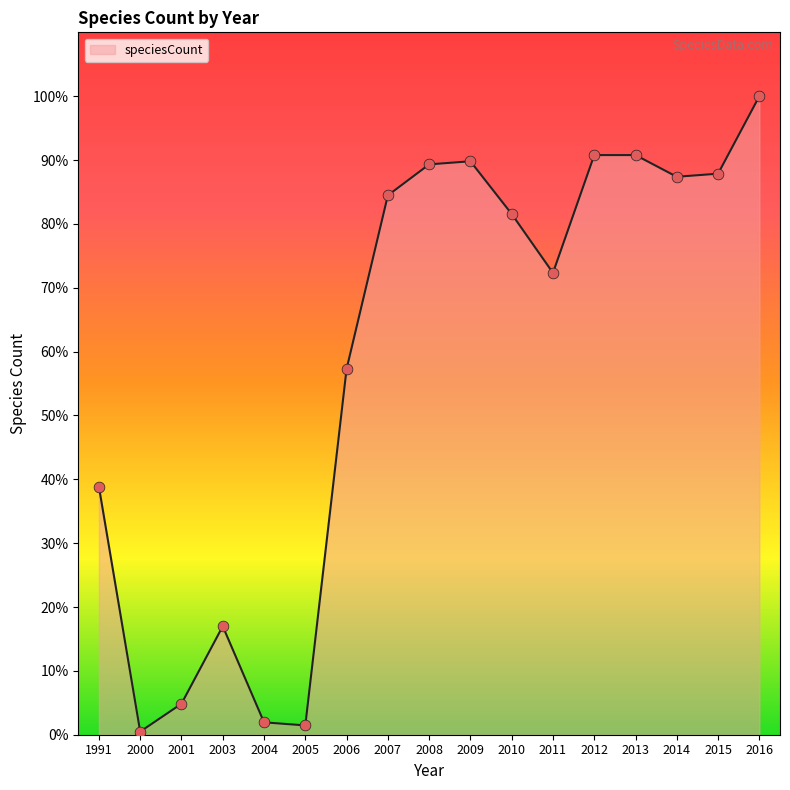

Which has a higher value, 2006 or 2007?

2007